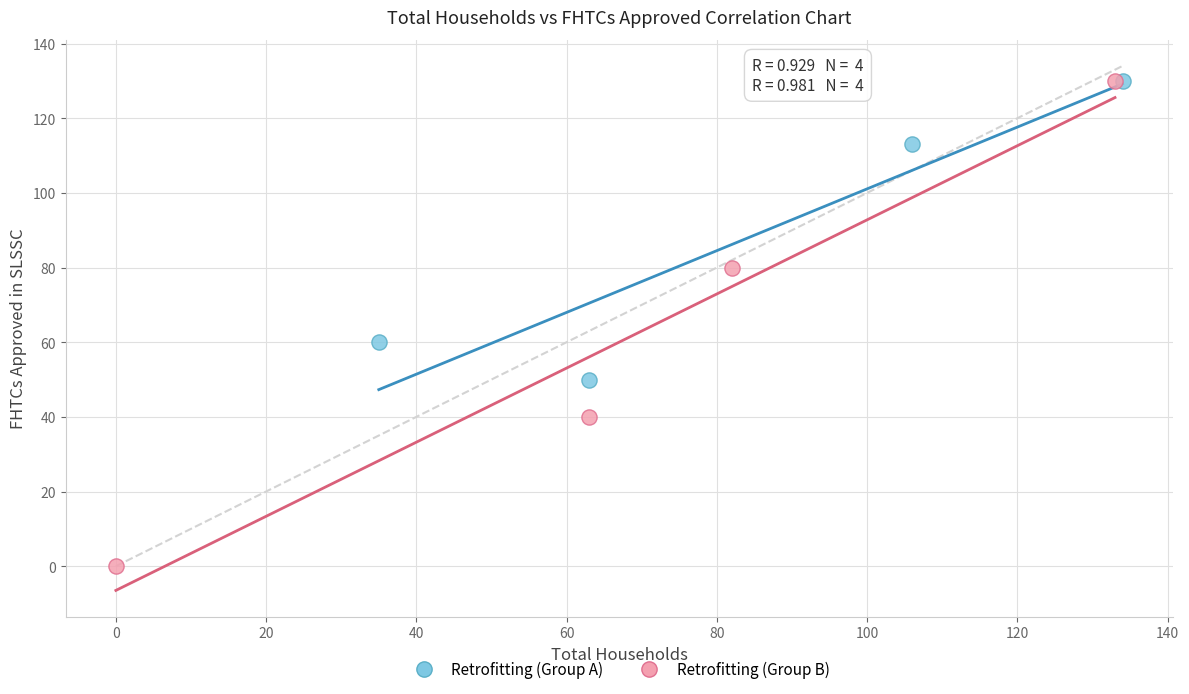

Which series reaches the minimum Y coordinate?

Retrofitting (Group B)